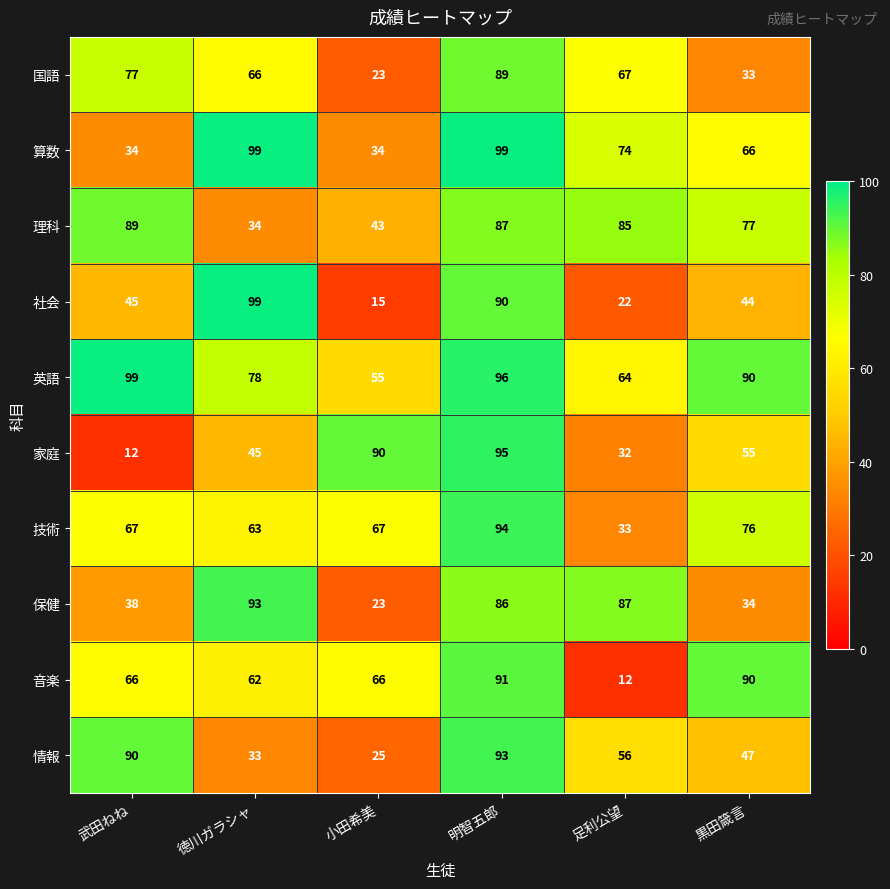

How many values in the 国語 series are below 67?

3